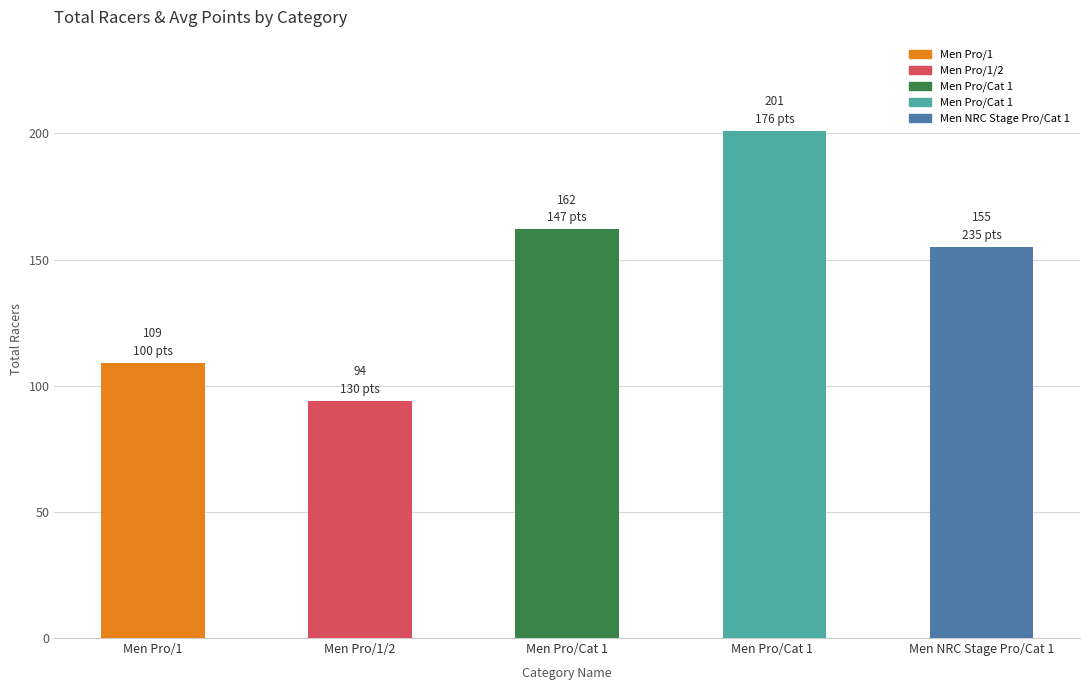

Count the number of categories in the chart.

5